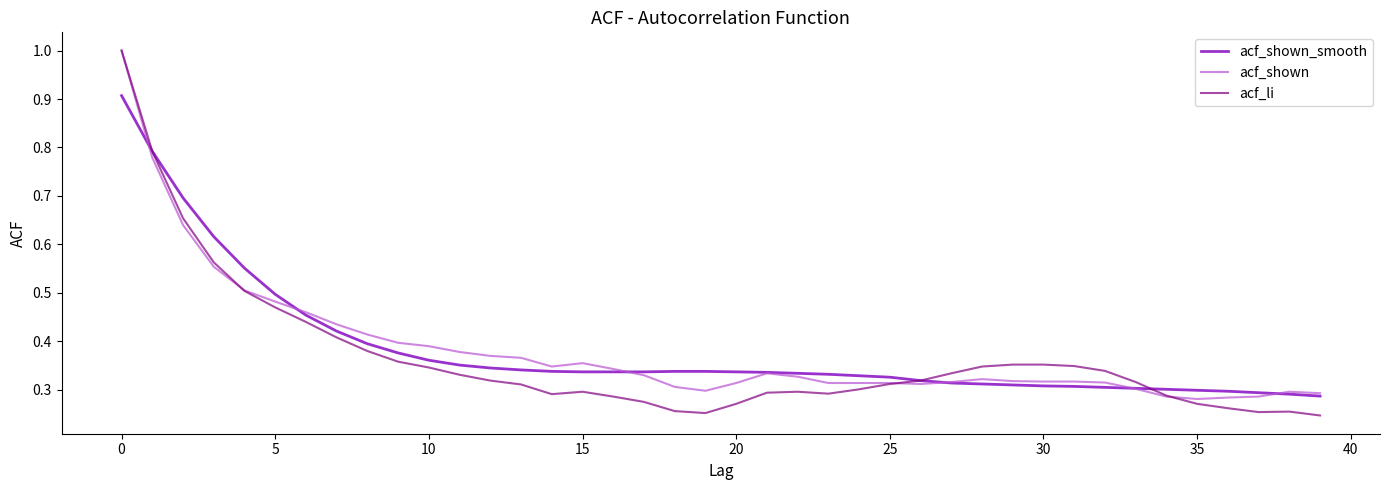

Which series has the widest spread of values?

acf_li